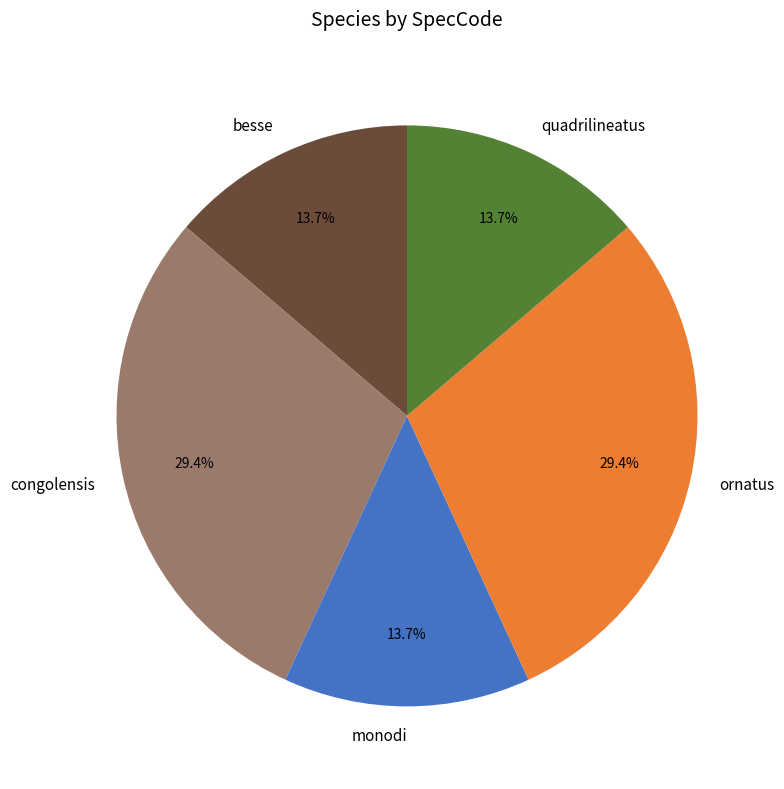

Do besse and quadrilineatus together represent more than half of the pie?

No